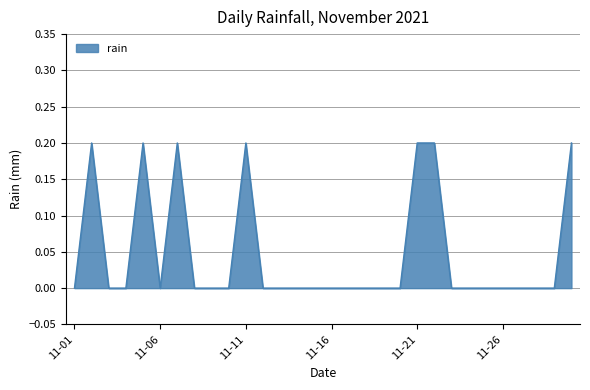

Reading left to right, what are all the values shown in this chart?

0.0	0.2	0.0	0.0	0.2	0.0	0.2	0.0	0.0	0.0	0.2	0.0	0.0	0.0	0.0	0.0	0.0	0.0	0.0	0.0	0.2	0.2	0.0	0.0	0.0	0.0	0.0	0.0	0.0	0.2